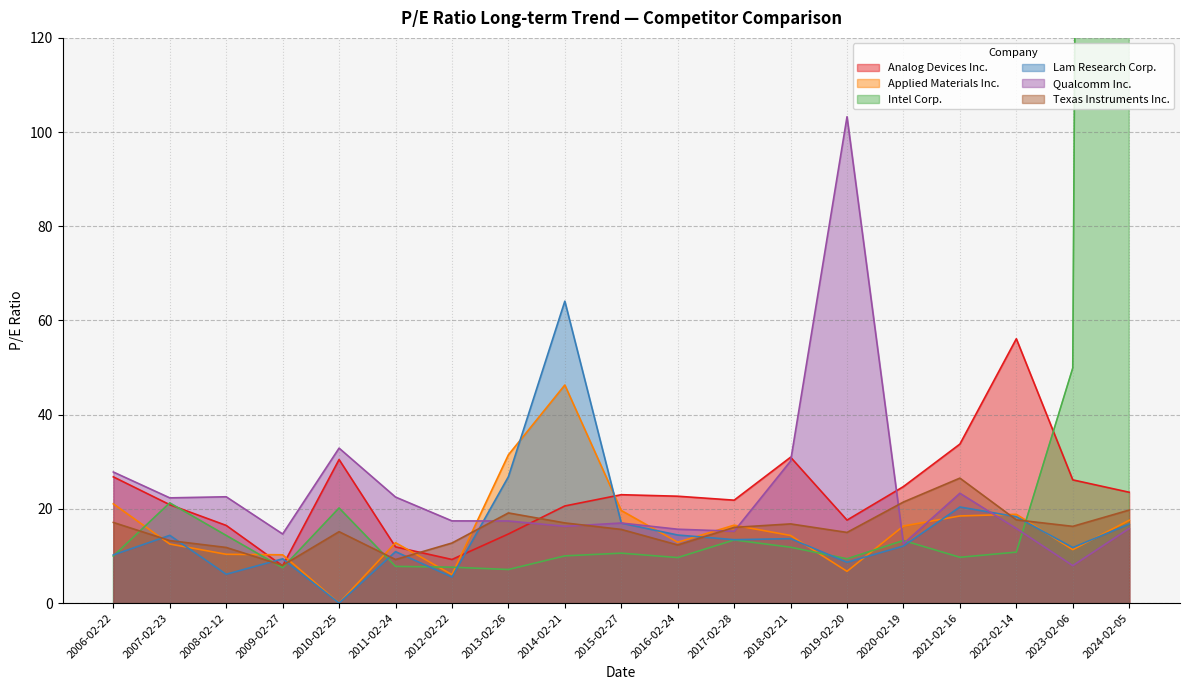

How many series are shown in this chart?

6